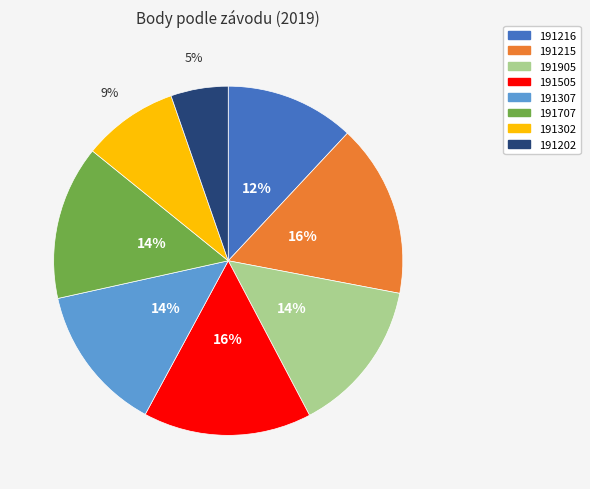

To the nearest percent, what portion does 191216 represent?

12%